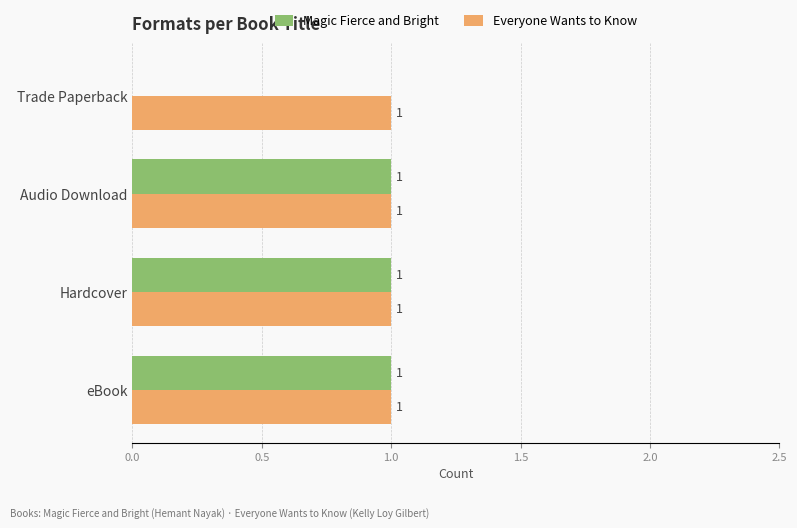

True or false: Magic Fierce and Bright has a value of 1 at Trade Paperback.

False